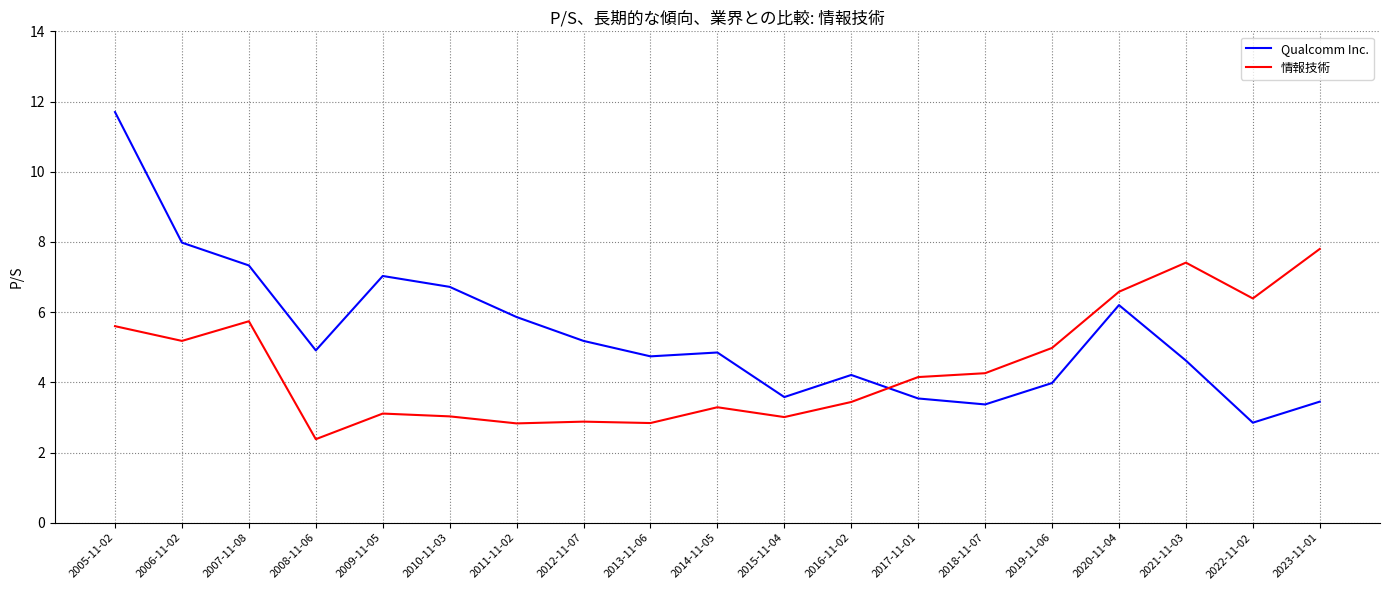

How many times do 情報技術 and Qualcomm Inc. cross each other?

1